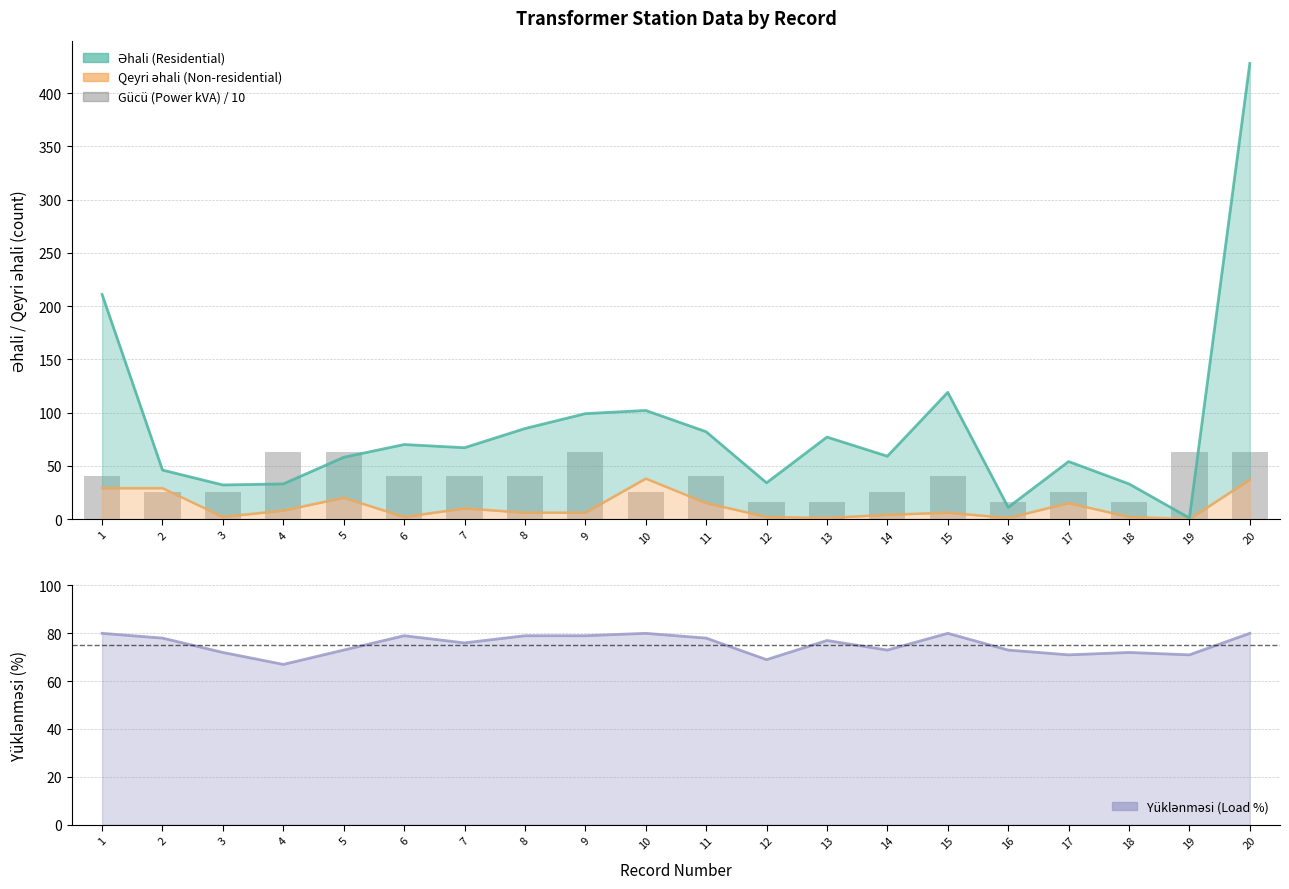

What is the average value of the Əhali (Residential) series?

85